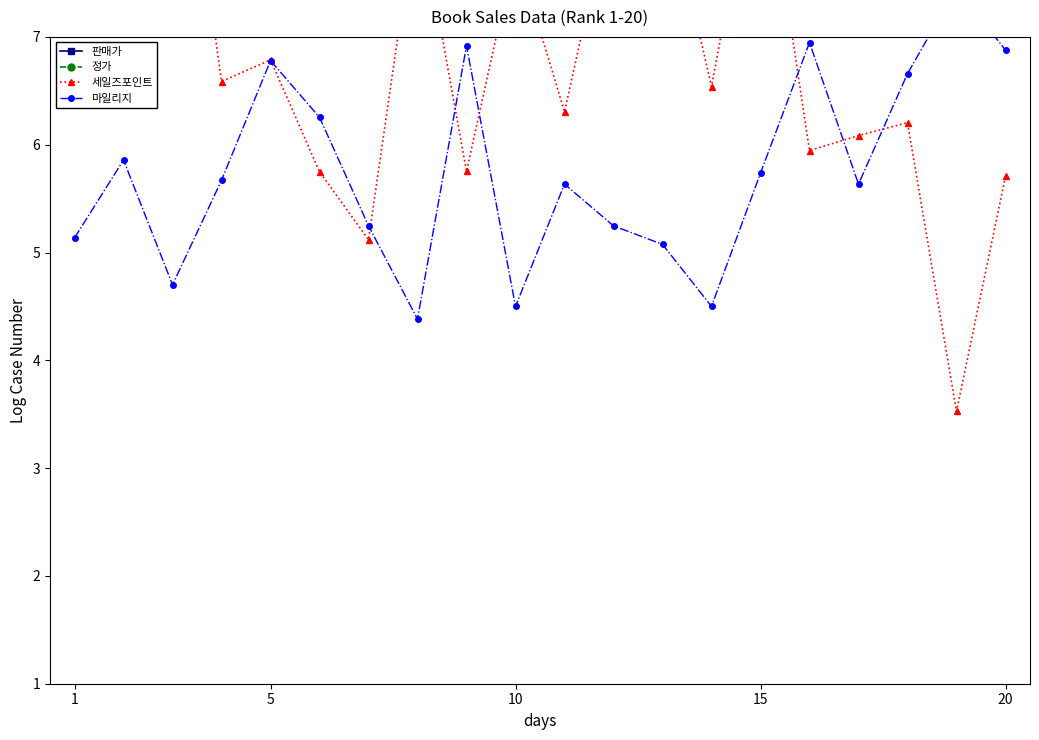

Between 15 and 20, which series saw the biggest shift?

세일즈포인트